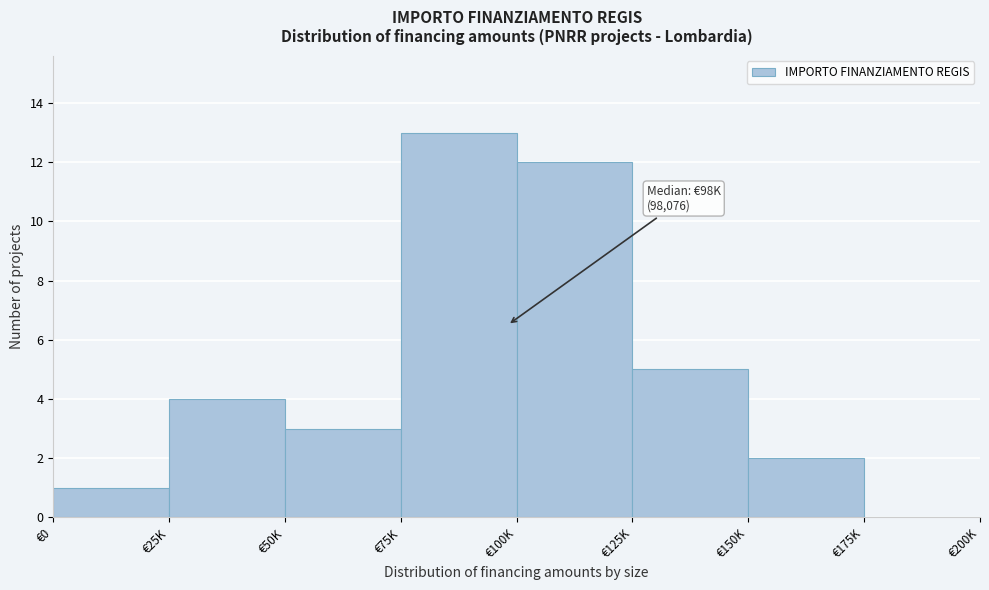

Reading right to left, extract all data points from this chart.

€175K=0	€150K=2	€125K=5	€100K=12	€75K=13	€50K=3	€25K=4	€0=1